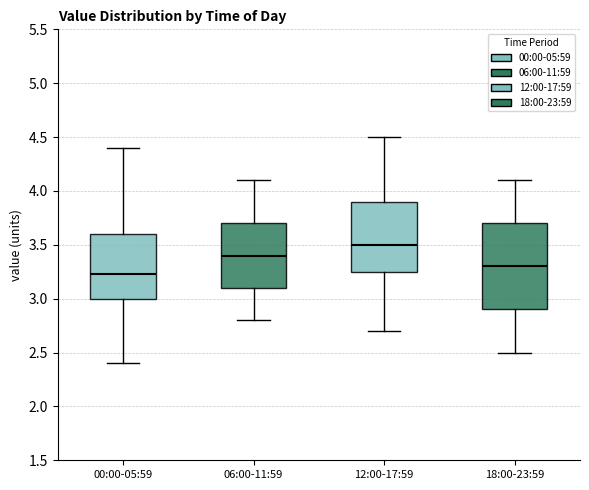

Which box has the highest median line?

12:00-17:59